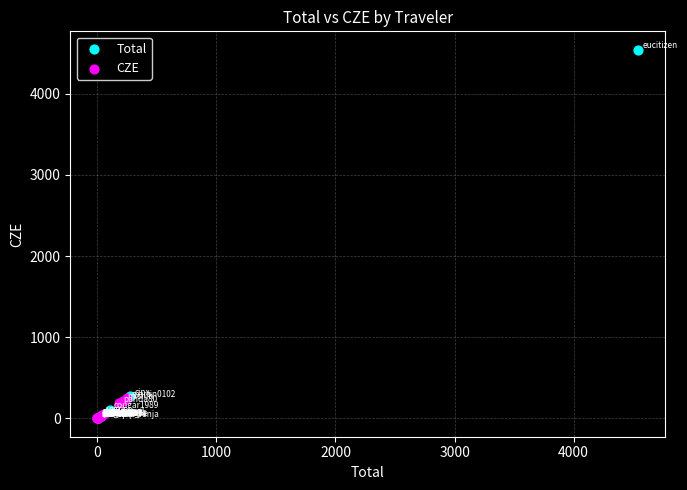

Which series has the largest Y range (max minus min)?

Total